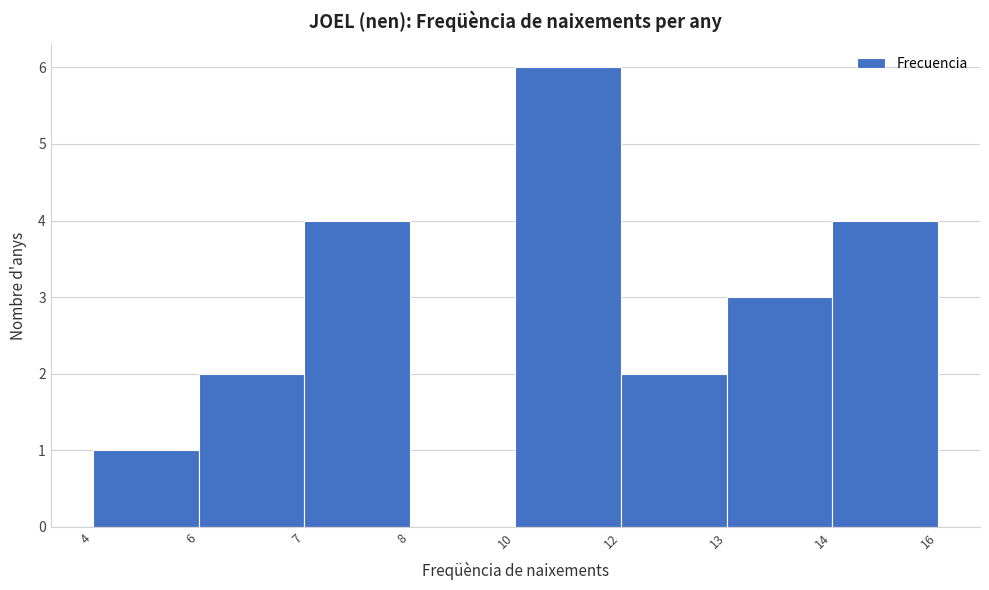

Reading left to right, extract all data points from this chart.

4=1	6=2	7=4	8=0	10=6	12=2	13=3	14=4